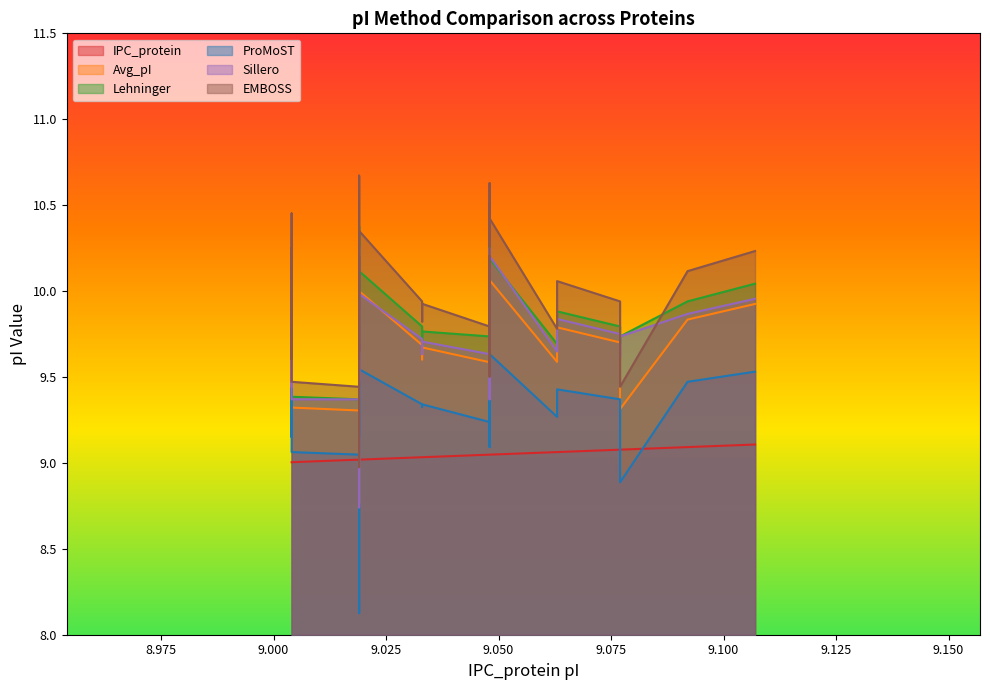

At 9.048, list the series in order from smallest to largest.

IPC_protein, ProMoST, Avg_pI, Sillero, Lehninger, EMBOSS